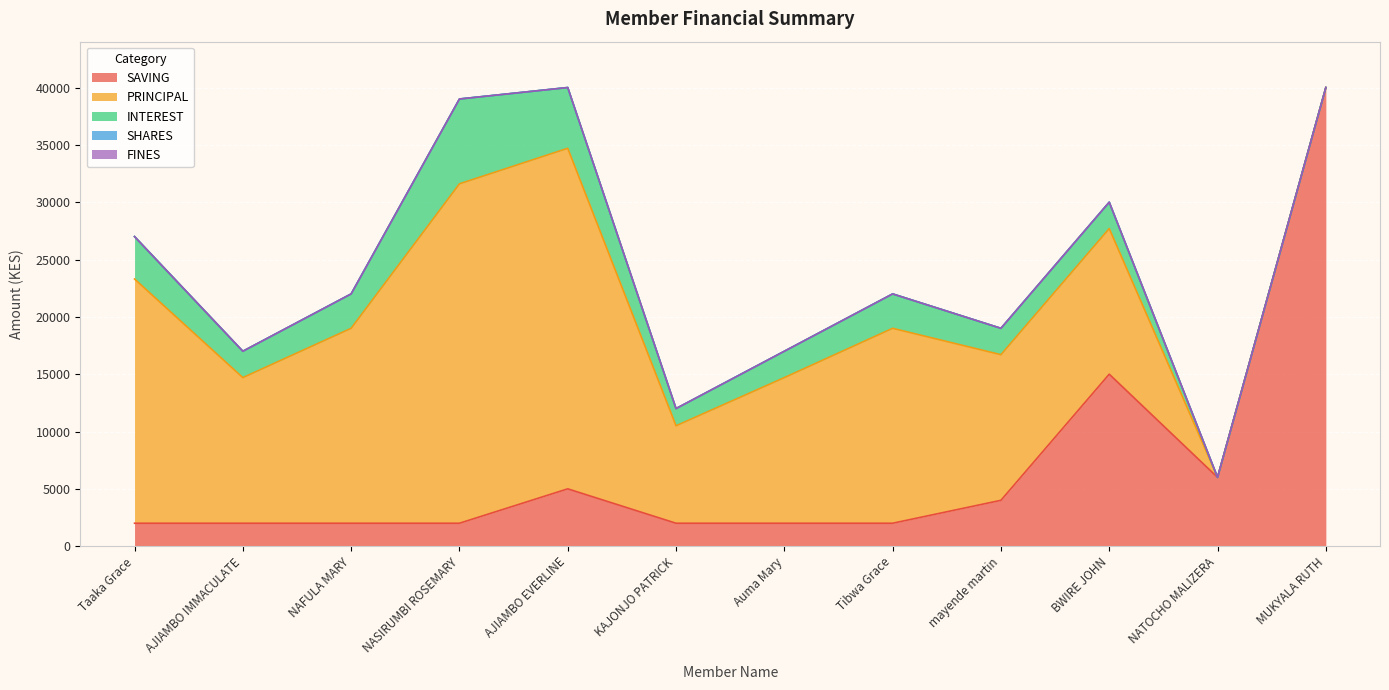

What is the difference between the maximum and minimum values in the PRINCIPAL series?

29700